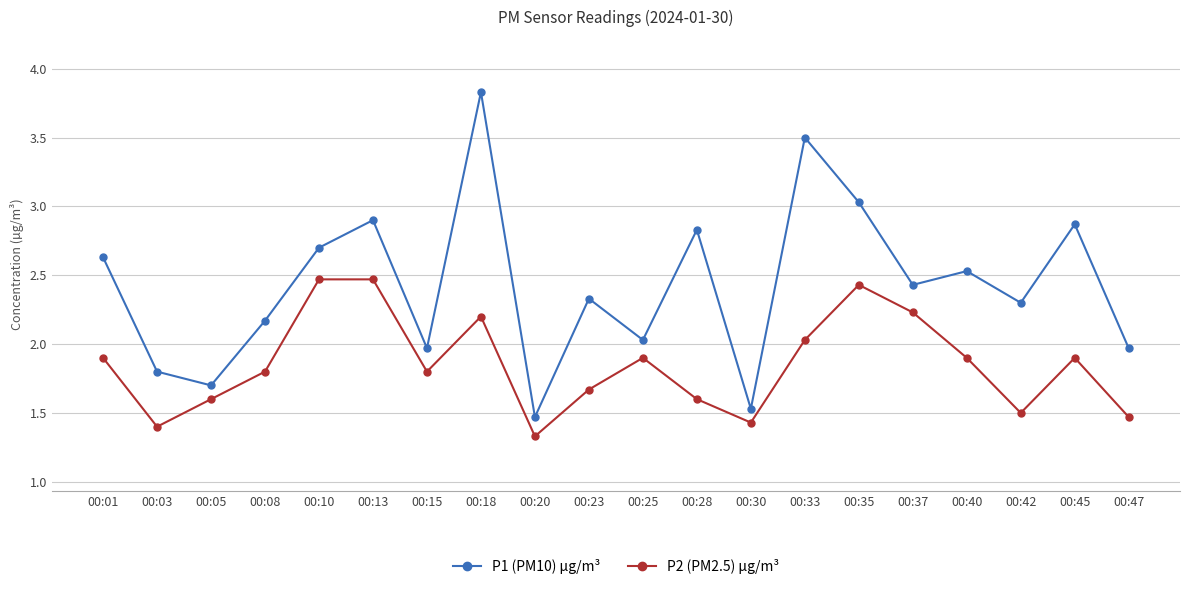

True or false: P2 (PM2.5) µg/m³ and P1 (PM10) µg/m³ cross at least once.

False